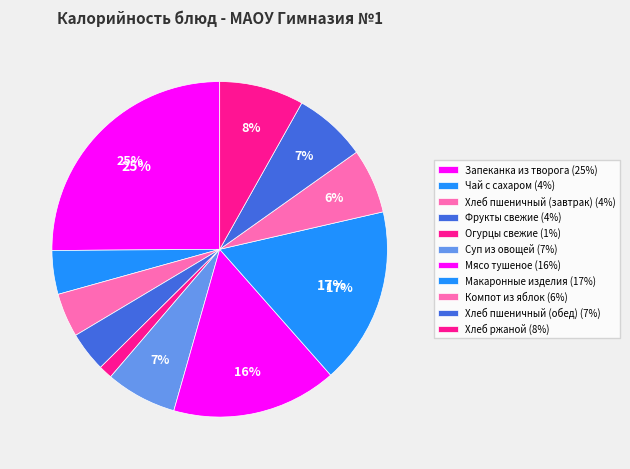

Rank the categories by value from highest to lowest.

Запеканка из творога, Макаронные изделия, Мясо тушеное, Хлеб ржаной, Хлеб пшеничный (обед), Суп из овощей, Компот из яблок, Хлеб пшеничный (завтрак), Чай с сахаром, Фрукты свежие, Огурцы свежие